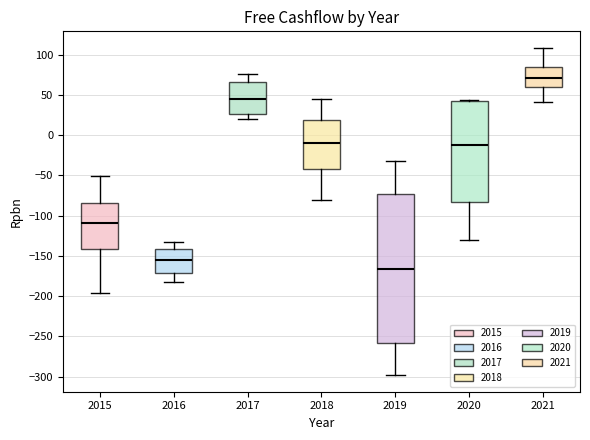

Reading left to right, transcribe this box plot: for each box, give where its median line is, the range the box spans, and where its two whiskers end, as read against the y-axis. The values are not printed on the chart, so give them approximately, as read against the axis.

2015: median -110, box -140 to -85, whiskers -195 to -50
2016: median -155, box -170 to -140, whiskers -185 to -135
2017: median 45, box 25 to 65, whiskers 20 to 75
2018: median -10, box -40 to 20, whiskers -80 to 45
2019: median -165, box -260 to -75, whiskers -300 to -30
2020: median -10, box -85 to 45, whiskers -130 to 45 (just above the box's upper edge)
2021: median 70, box 60 to 85, whiskers 40 to 110